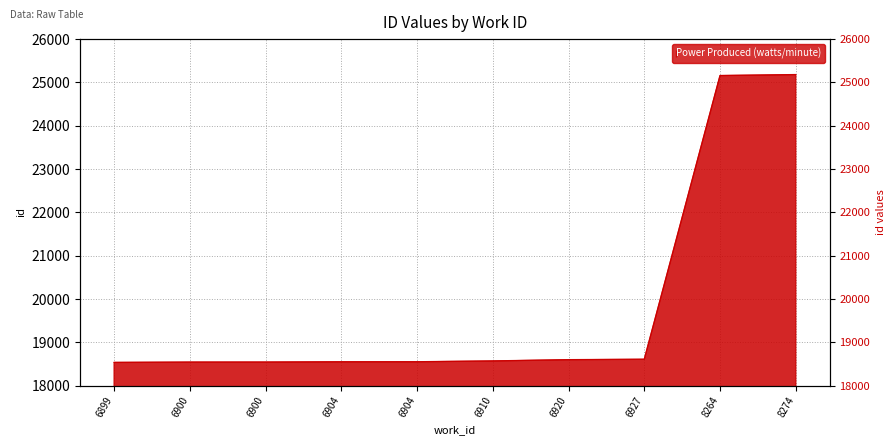

The chart shows a value of 18553 at 6904. True or false?

True